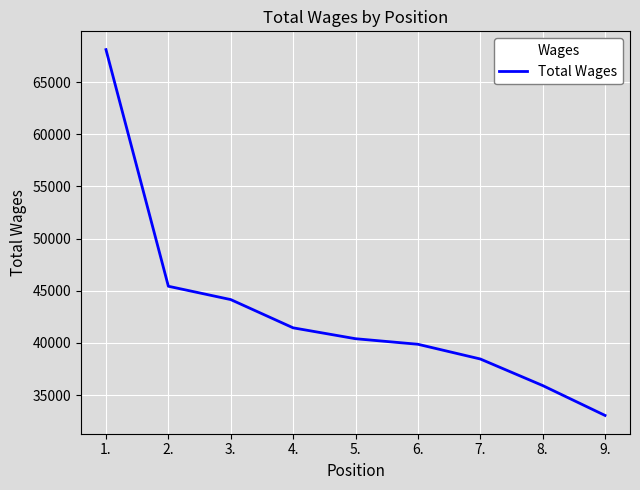

Reading left to right, transcribe all the data shown in this chart.

68106	45426	44148	41441	40398	39866	38455	35910	33045